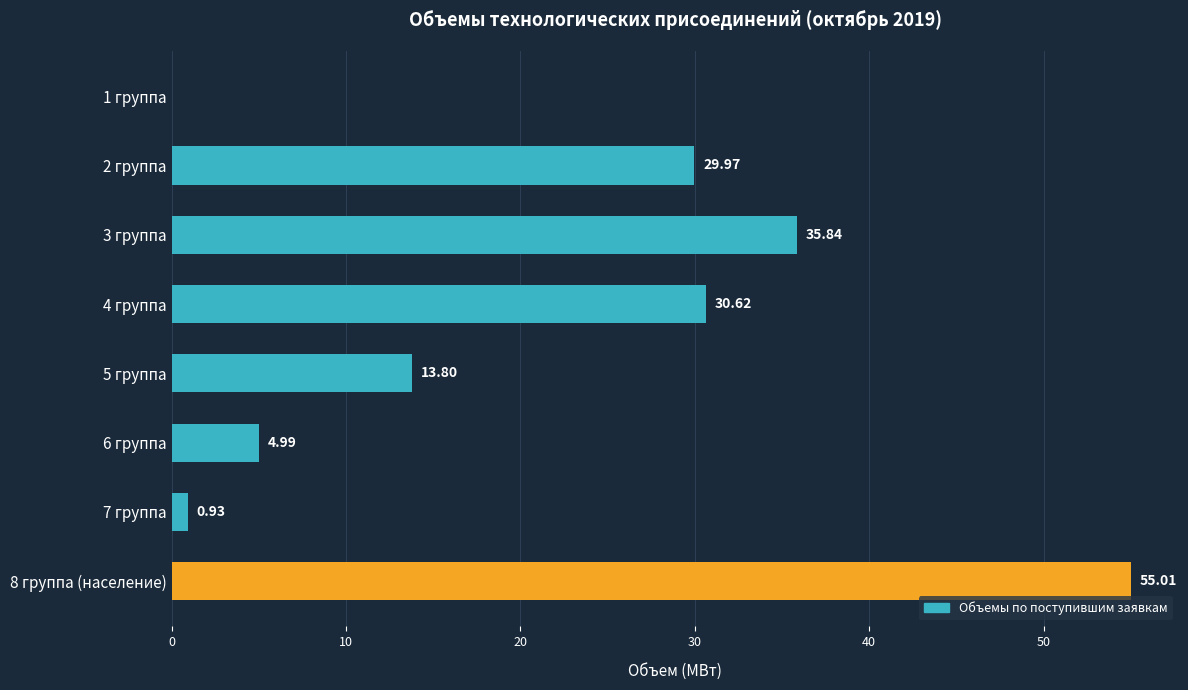

What is the average value?

21.4